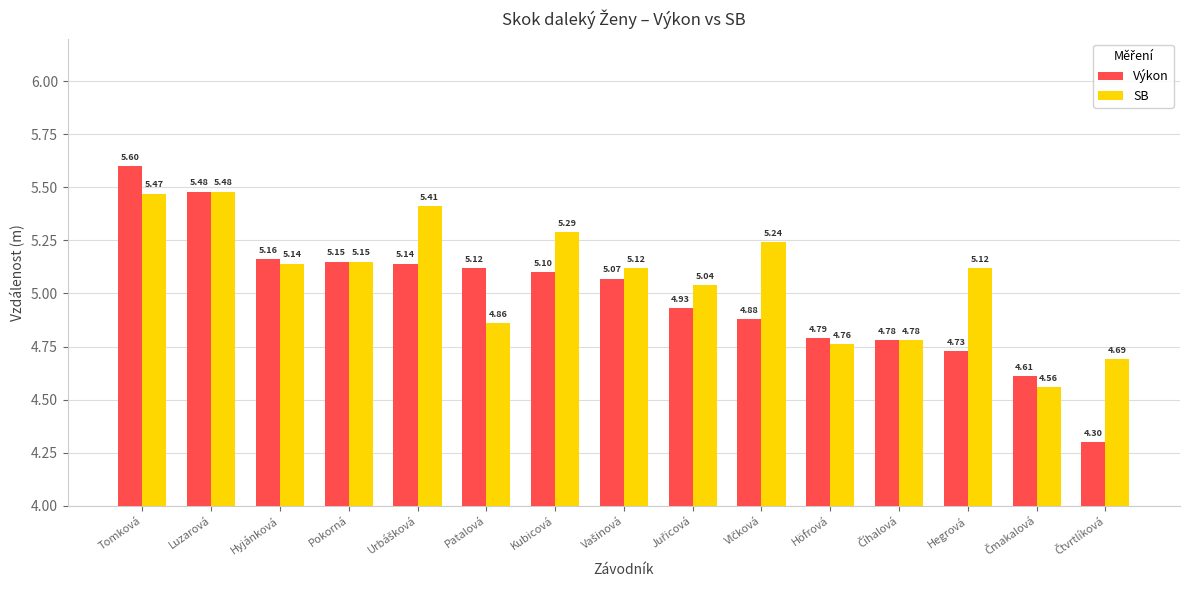

What is the sum of all SB values?

76.1